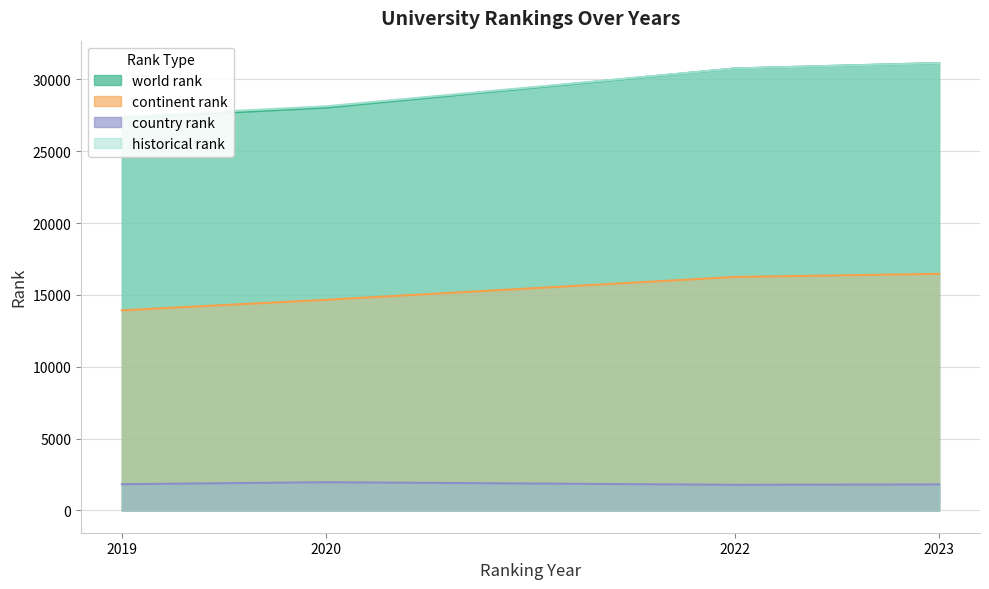

True or false: country rank and historical rank cross at least once.

False